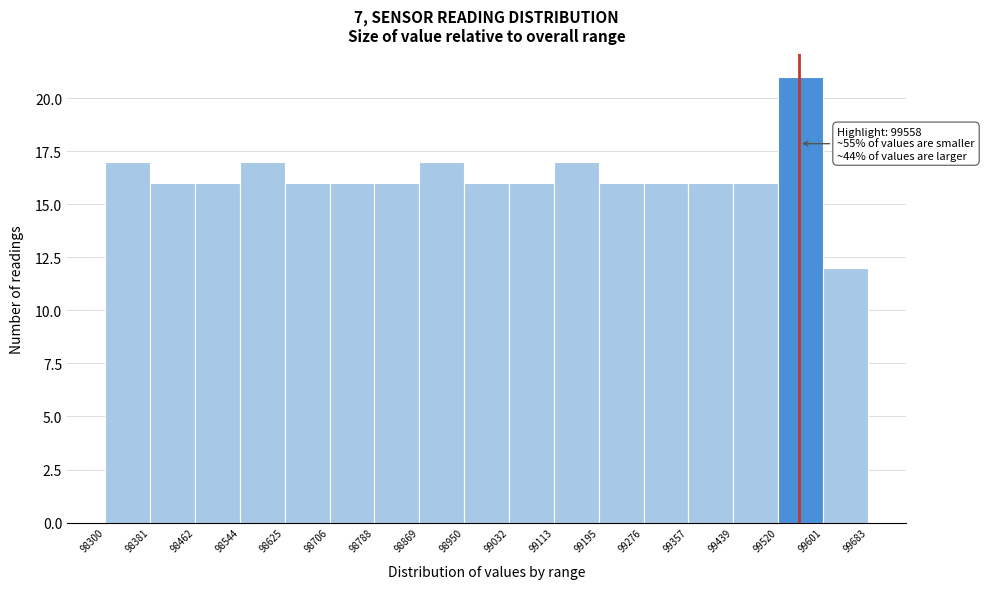

Which range on the x-axis has the tallest bar?

99520 to 99601